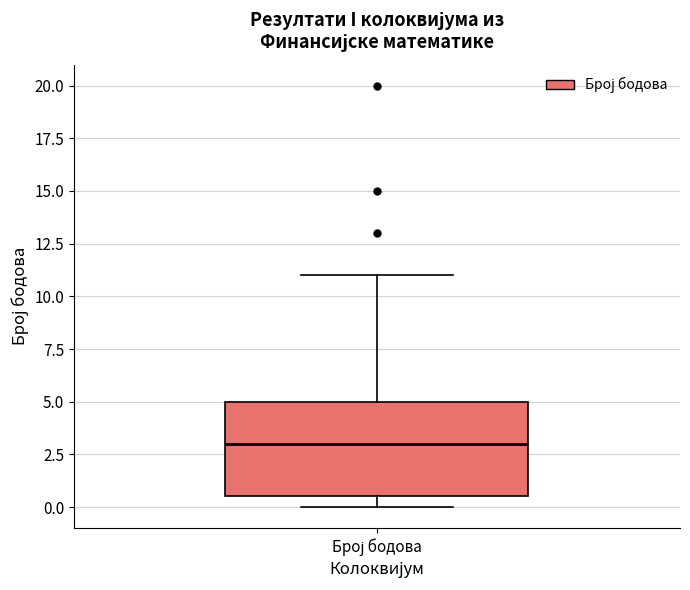

Transcribe this box plot: give where the median line is, the range the box spans, and where the two whiskers end, as read against the y-axis. The values are not printed on the chart, so give them approximately, as read against the axis.

median 3.0, box 0.5 to 5.0, whiskers 0.0 to 11.0